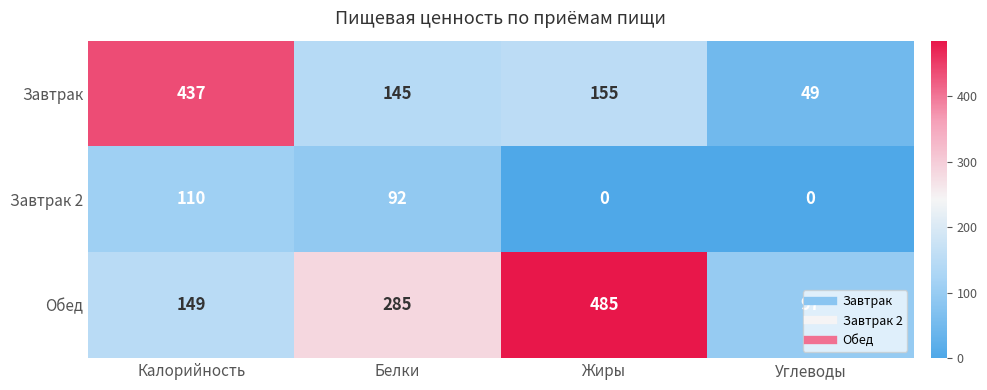

What is the difference between the highest and lowest values at Белки?

193